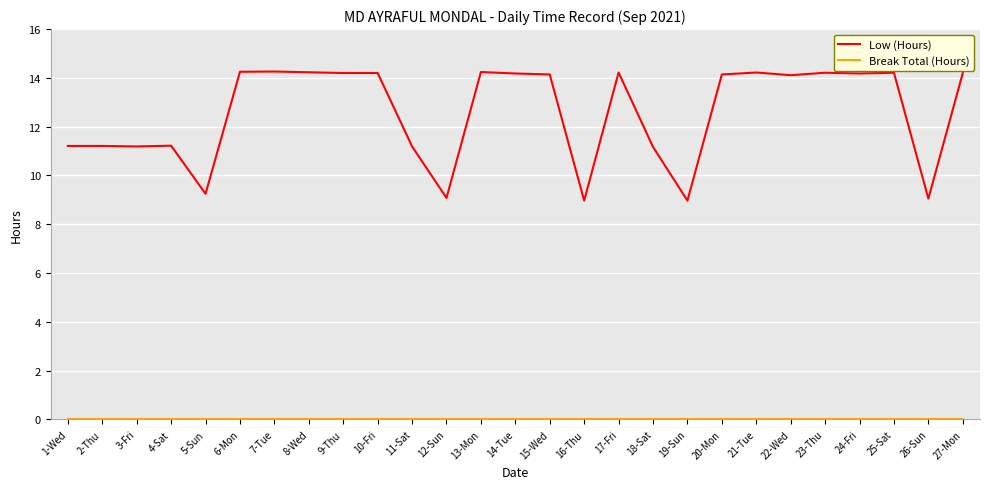

Does the chart have visible grid lines?

Yes